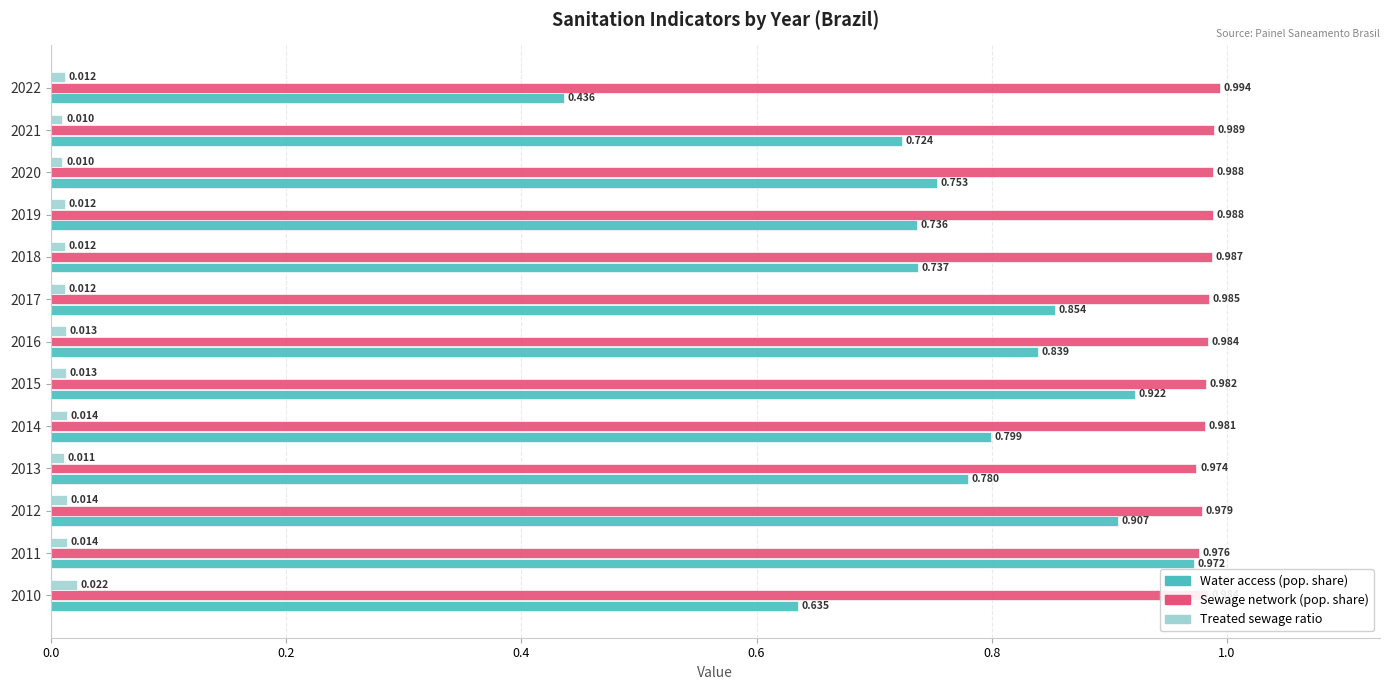

List the series in order of their overall mean, lowest first.

Treated sewage ratio, Water access (pop. share), Sewage network (pop. share)